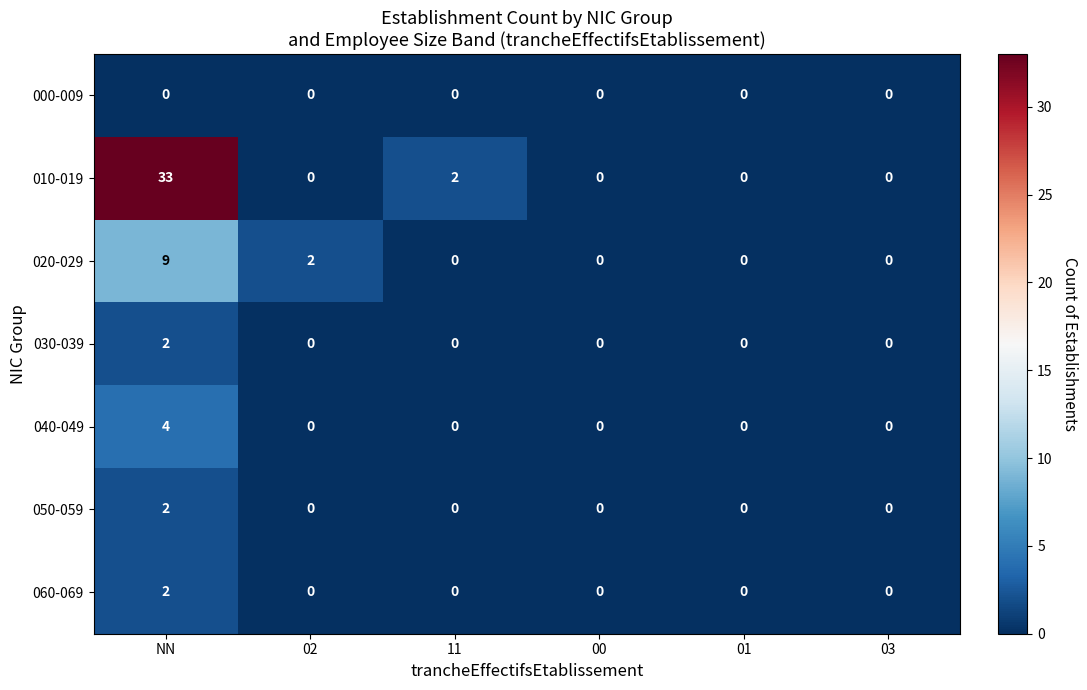

The 050-059 series shows 1 at 03. True or false?

False